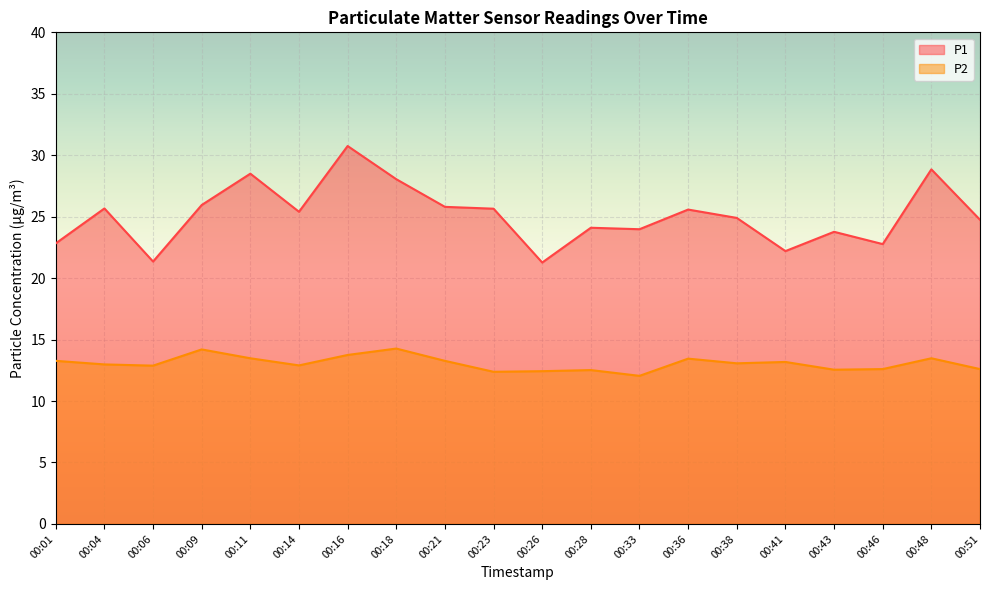

What is the difference between the maximum and minimum values in the P2 series?

2.2